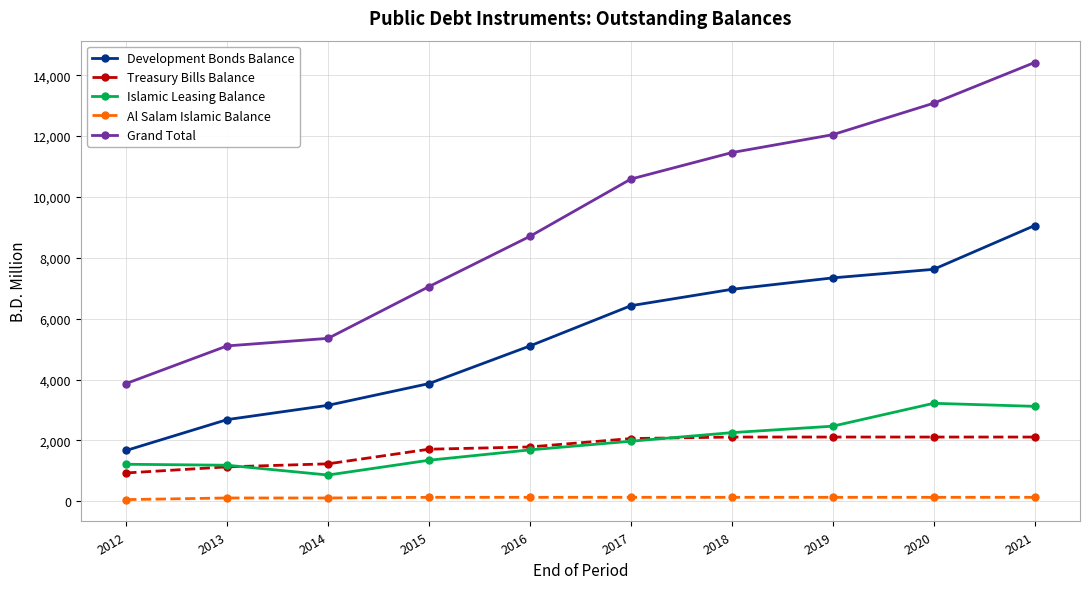

What is the difference between the maximum and minimum values in the Al Salam Islamic Balance series?

75.0